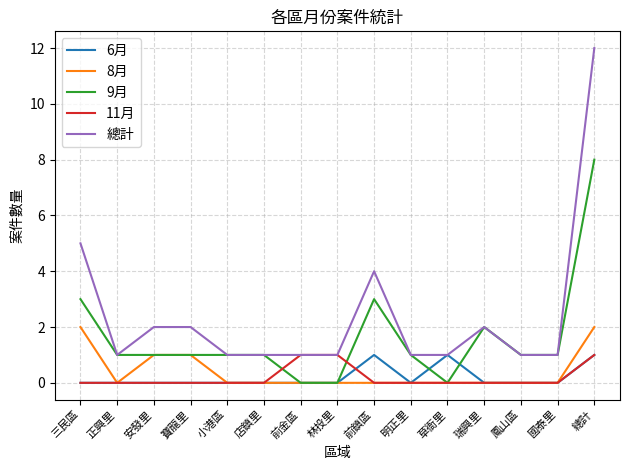

Is it true that 8月 equals 0 at 明正里?

True